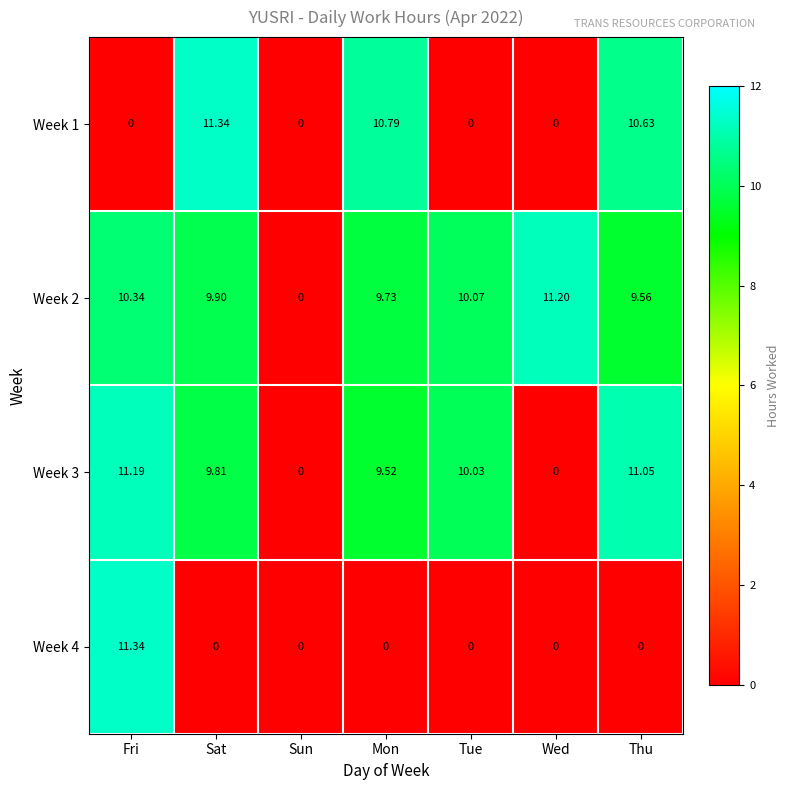

Between Fri and Mon, which series saw the biggest shift?

Week 4